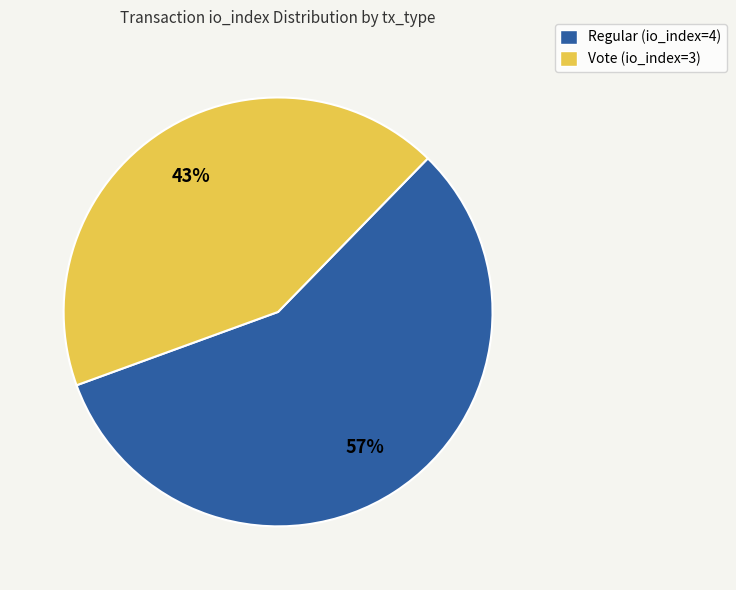

Rank the categories by value from highest to lowest.

Regular (io_index=4), Vote (io_index=3)